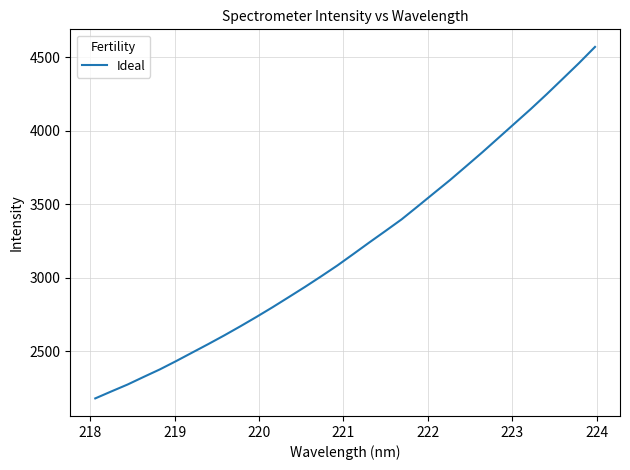

What is the greatest value displayed?

4571.6